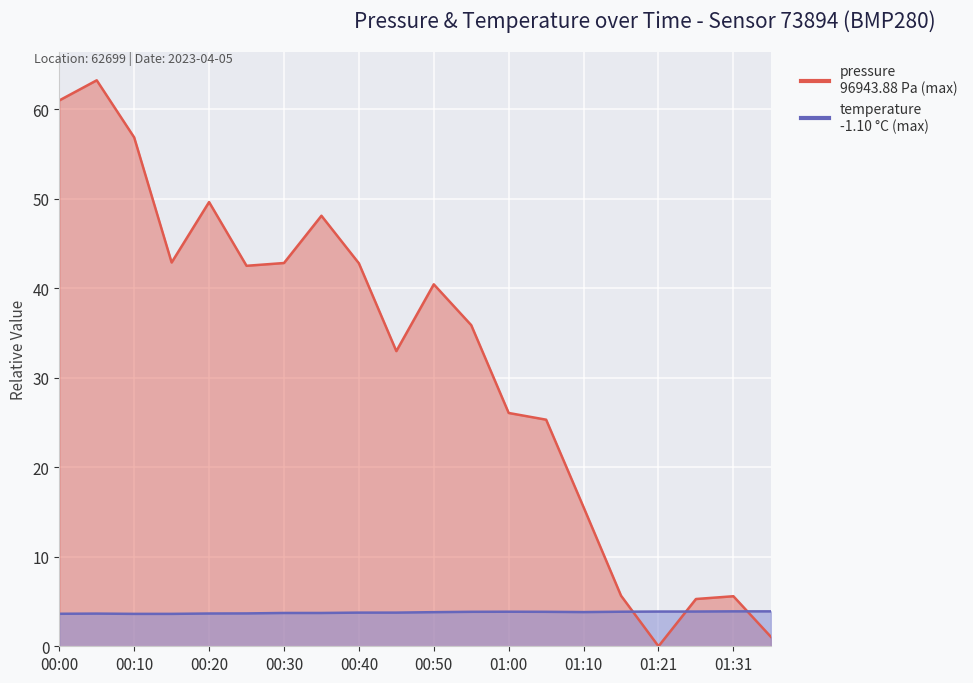

List the series in order of their peak value, lowest first.

temperature, pressure